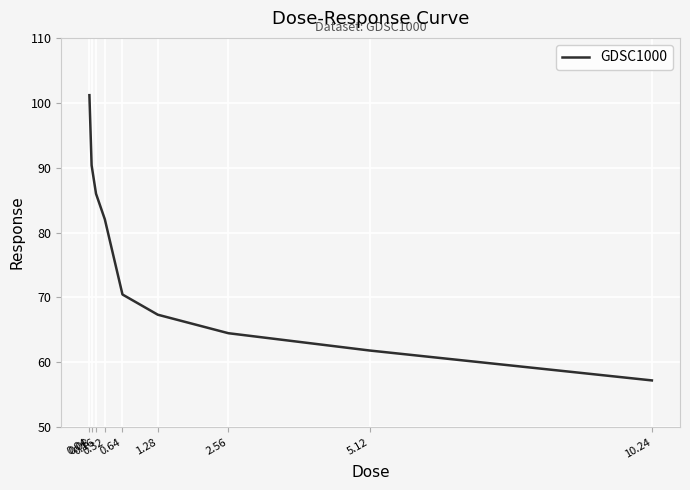

What is the greatest value displayed?

101.2